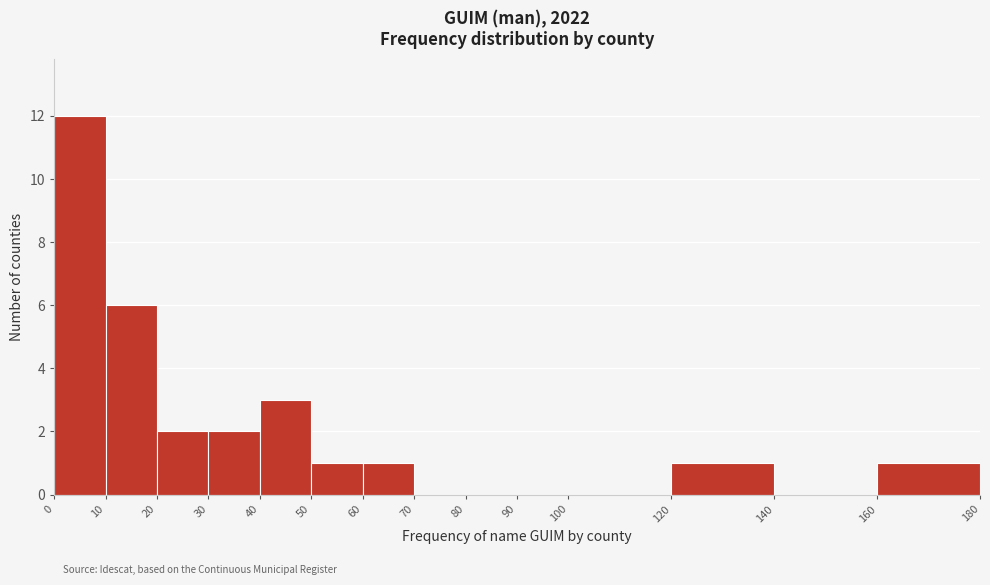

Over which range of the x-axis is the bar tallest?

0 to 10